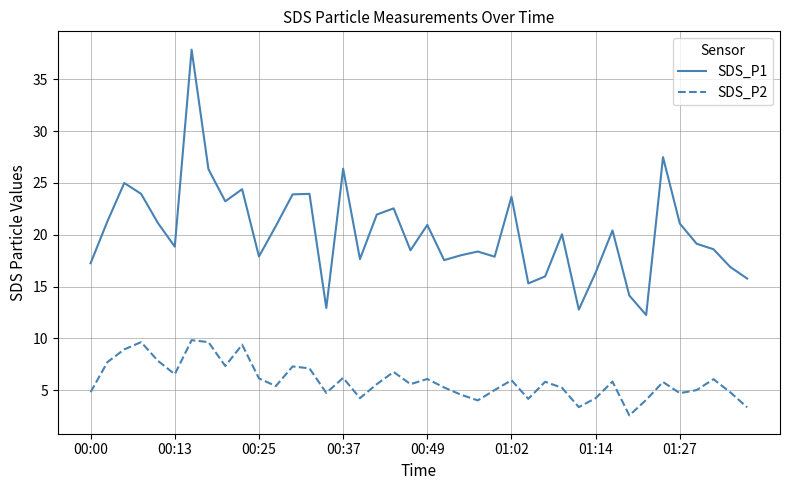

Which series has the largest range (max minus min)?

SDS_P1